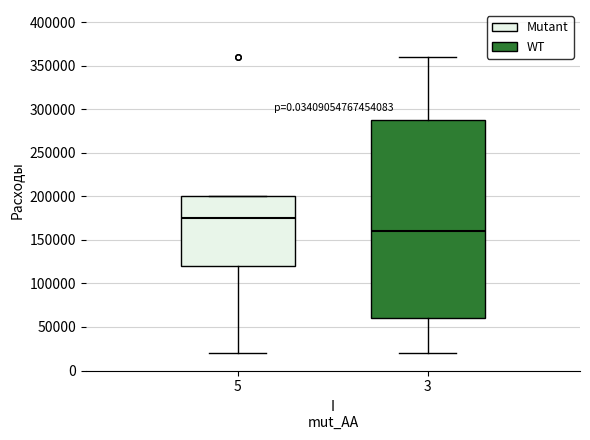

Reading left to right, read every box against the y-axis: the position of its median line, the range the box covers, and the ends of its whiskers. The values are not printed on the chart, so give them approximately, as read against the axis.

5: median 175000, box 120000 to 200000, whiskers 20000 to 200000
3: median 160000, box 60000 to 290000, whiskers 20000 to 360000